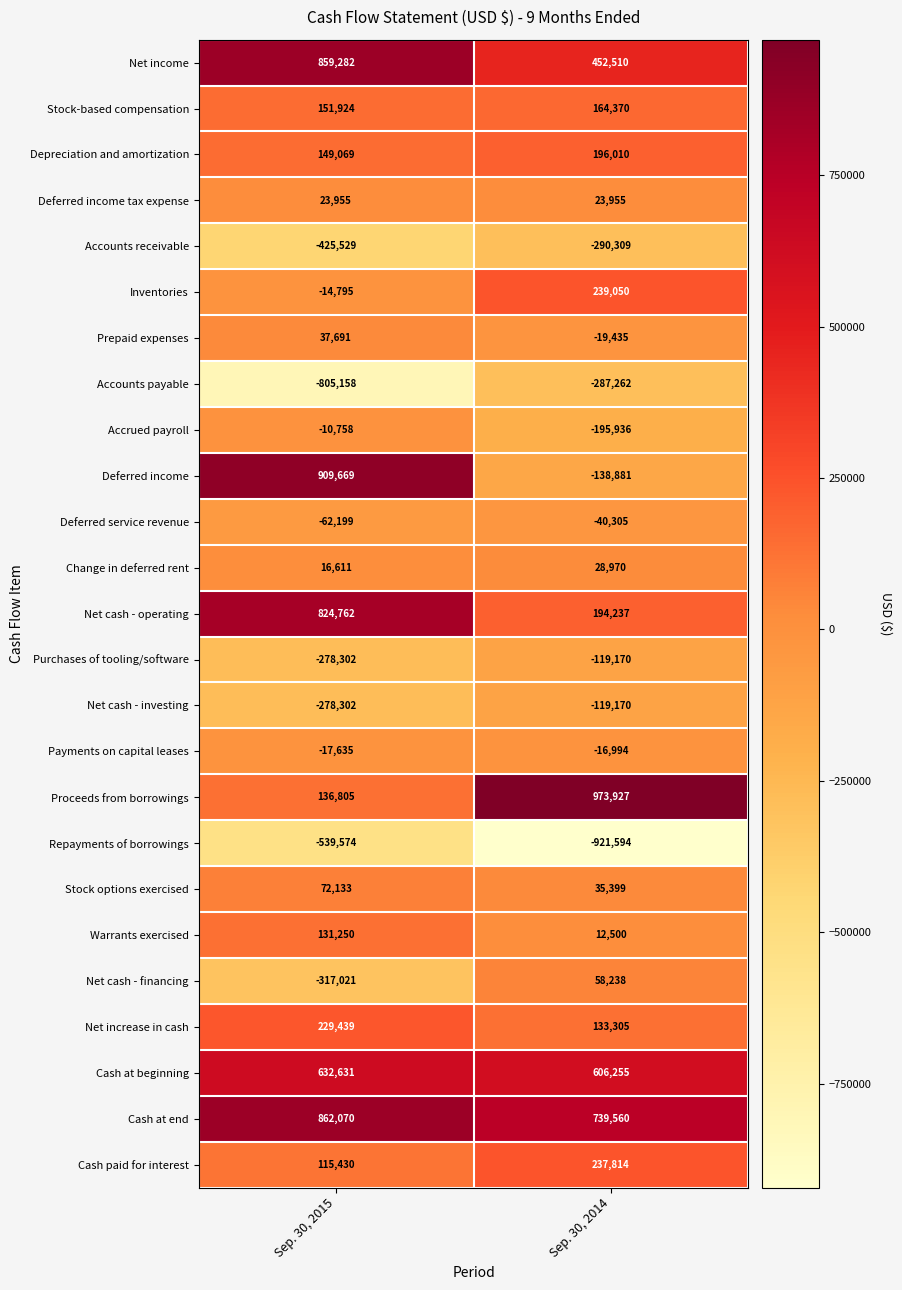

True or false: Net income has a value of 859282 at Sep. 30, 2015.

True